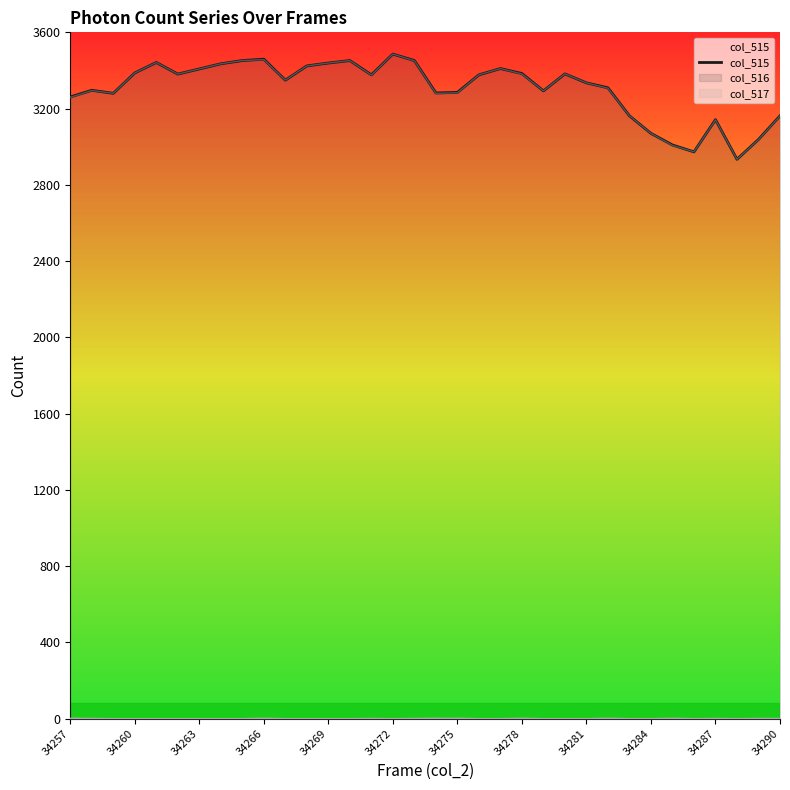

Reading left to right, transcribe all the data shown in this chart.

3261	3296	3280	3387	3442	3381	3408	3435	3452	3459	3349	3424	3439	3452	3377	3486	3452	3282	3285	3377	3410	3384	3293	3382	3335	3309	3162	3070	3009	2973	3142	2934	3038	3162